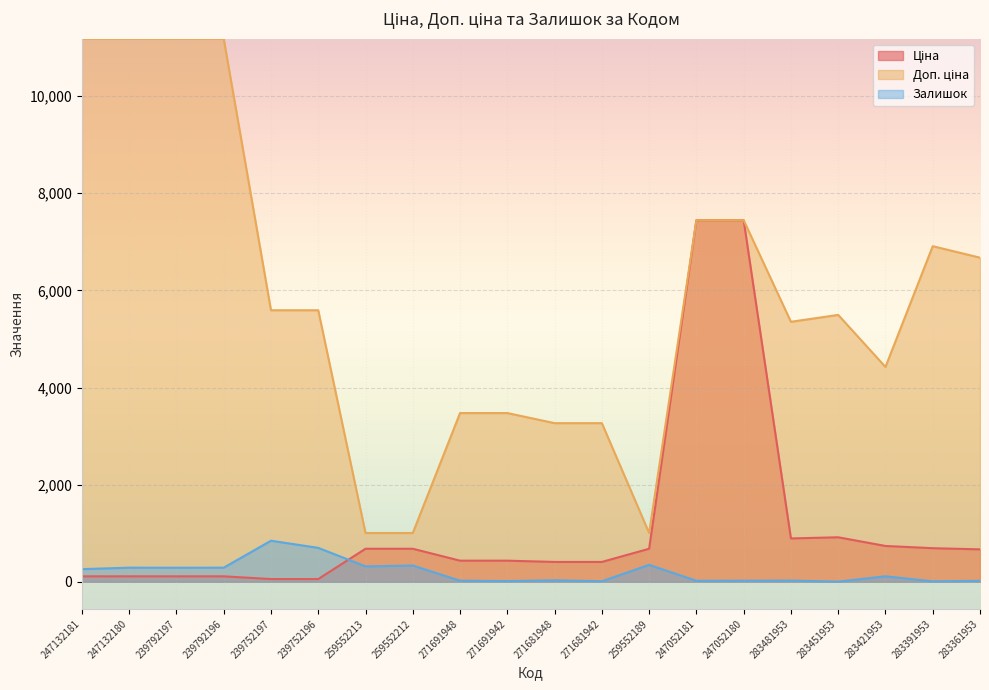

True or false: Ціна has more than 2 interior local peaks.

False